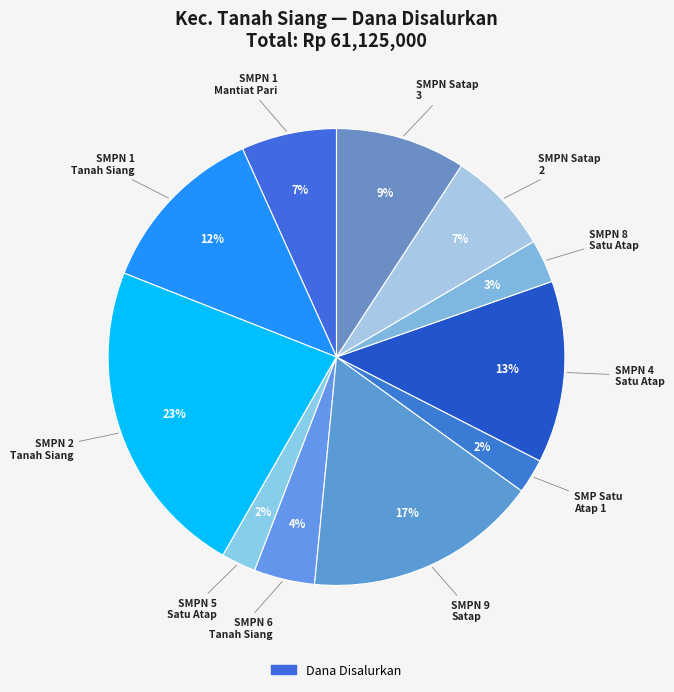

What is the largest slice in the pie chart?

SMP NEGERI 2 TANAH SIANG